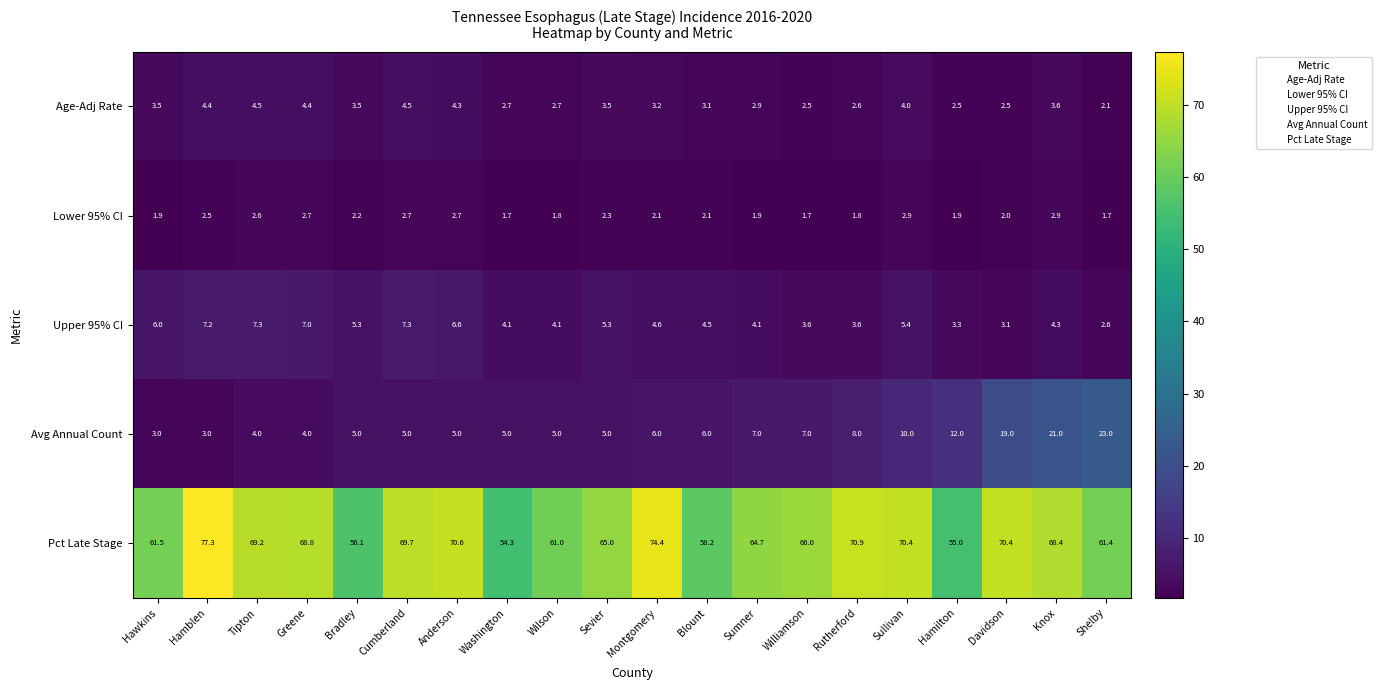

Read the Age-Adj Rate value at Sullivan.

4.0